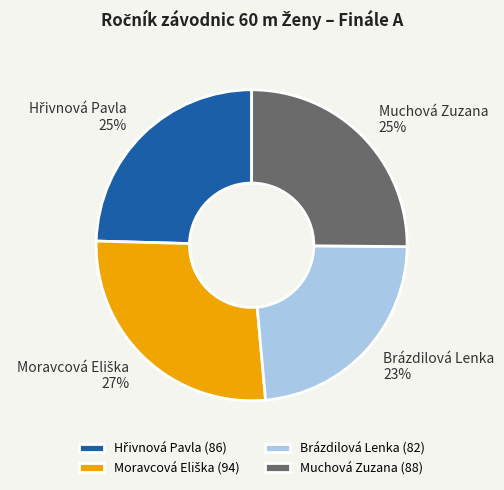

To the nearest percent, what portion does Brázdilová Lenka represent?

23%